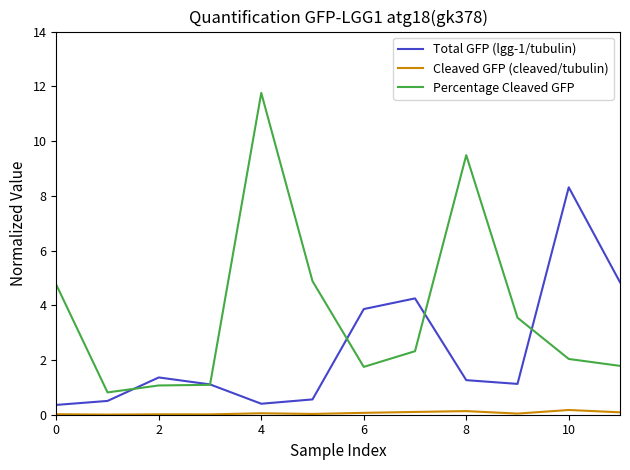

True or false: Cleaved GFP (cleaved/tubulin) and Total GFP (lgg-1/tubulin) intersect in this chart.

False